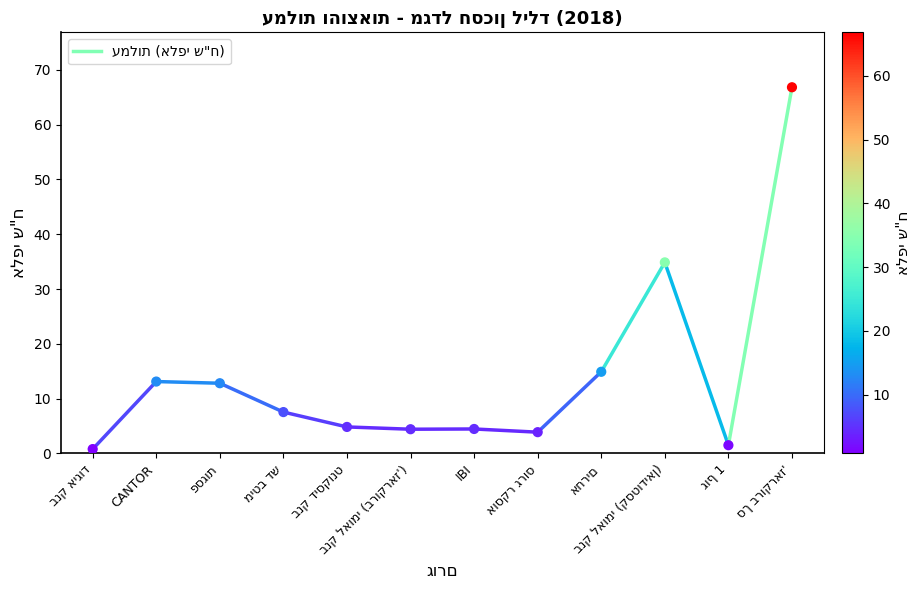

What is the average Y value?

14.2